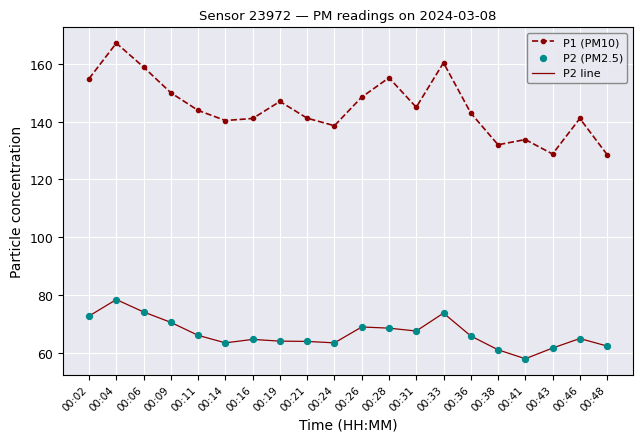

Which series has the largest range (max minus min)?

P1 (PM10)